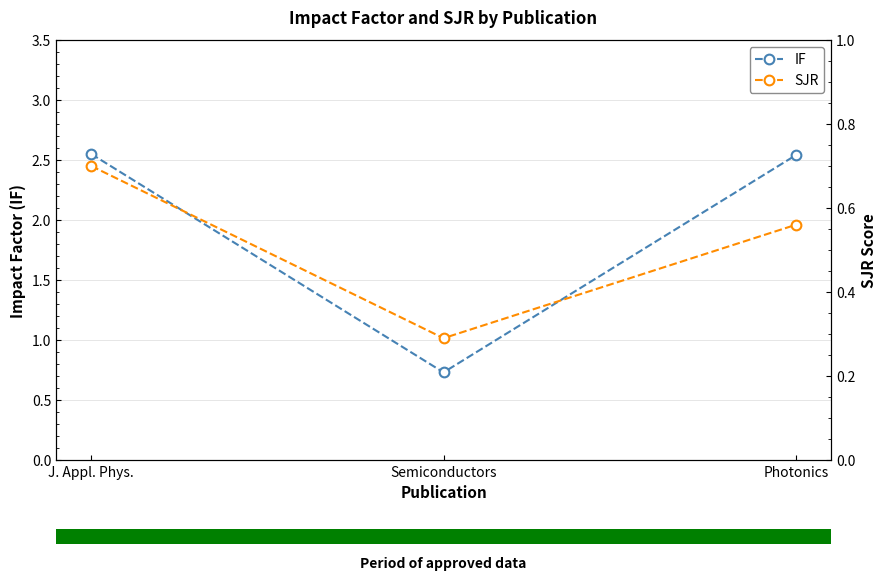

Reading left to right, transcribe all the data shown in this chart.

IF: 2.5	0.7	2.5
SJR: 0.7	0.3	0.6